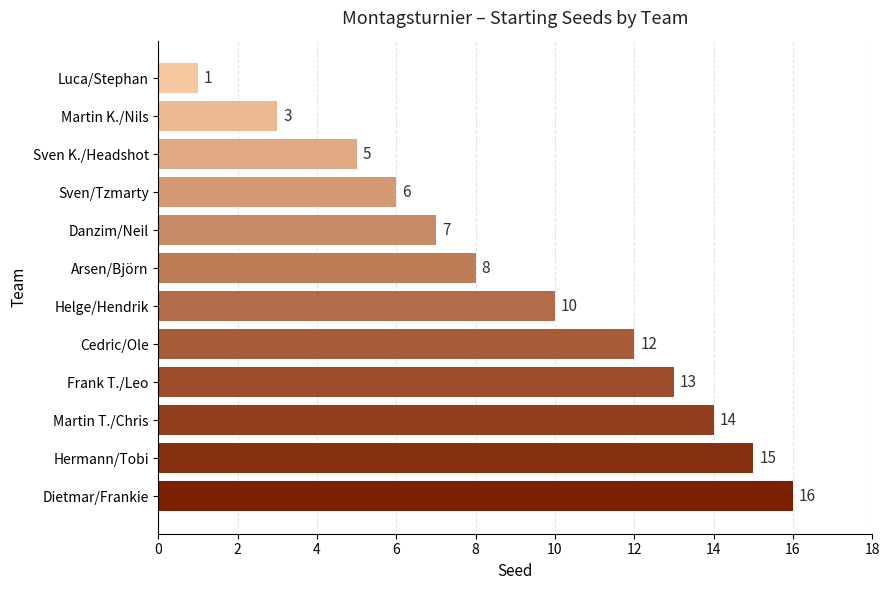

Approximately how many times larger is the value at Sven/Tzmarty compared to Dietmar/Frankie?

0.4